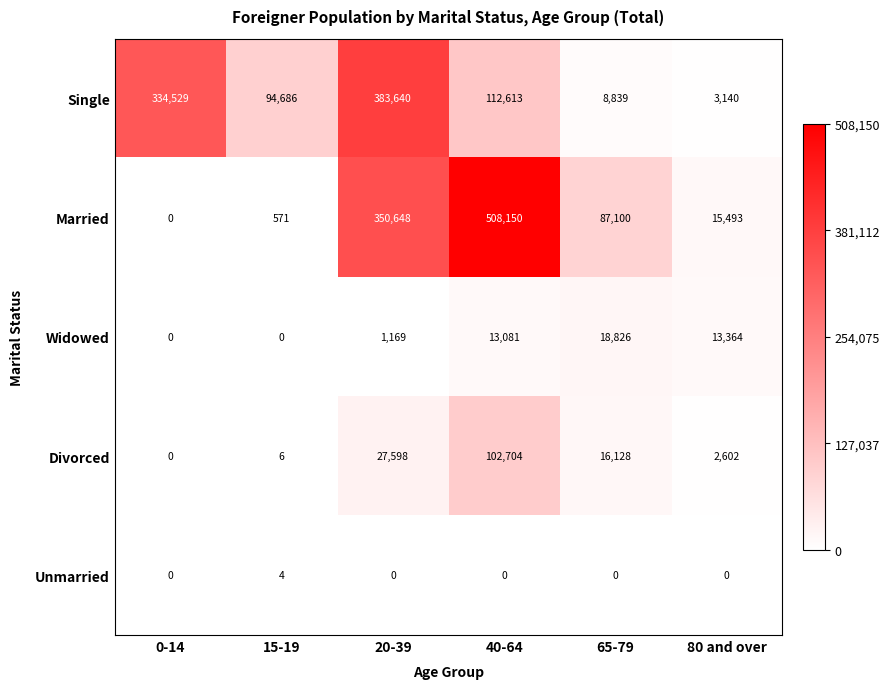

Where is Single nearest to the value 193390?

40-64